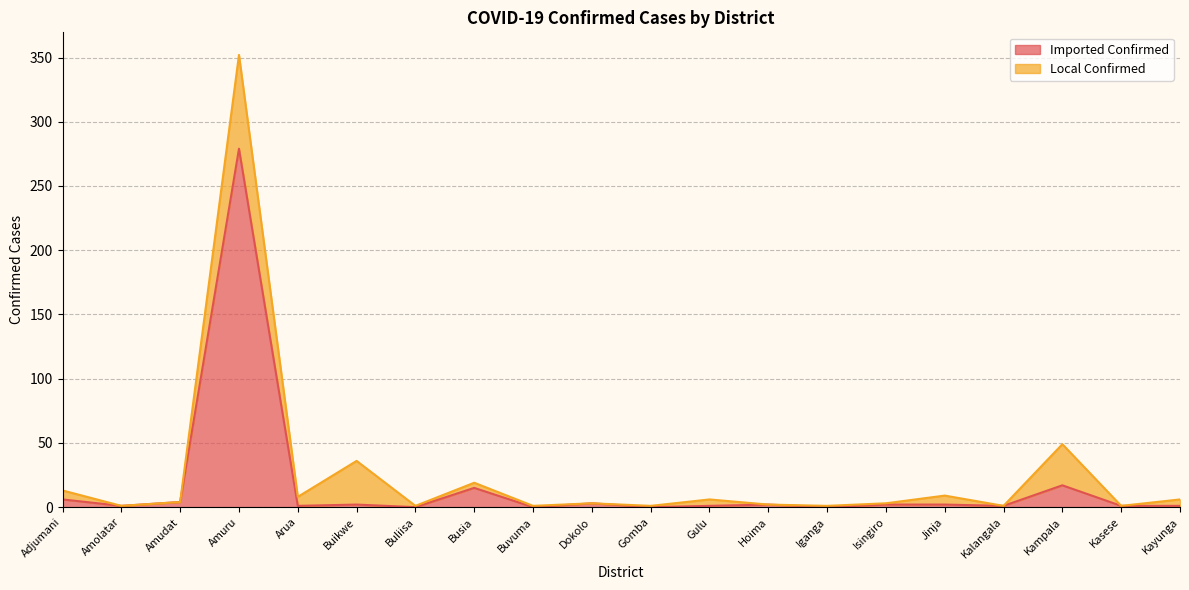

At which category is the sum across all series the highest?

Amuru